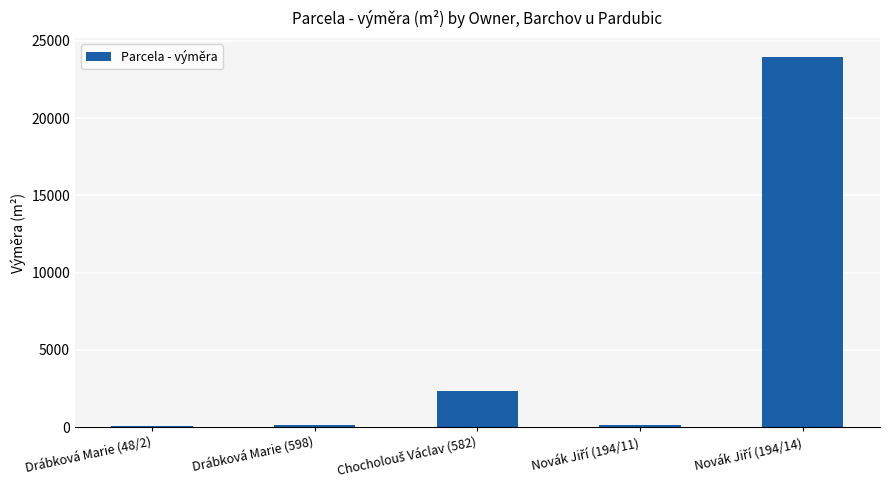

How many bars are there in total?

5